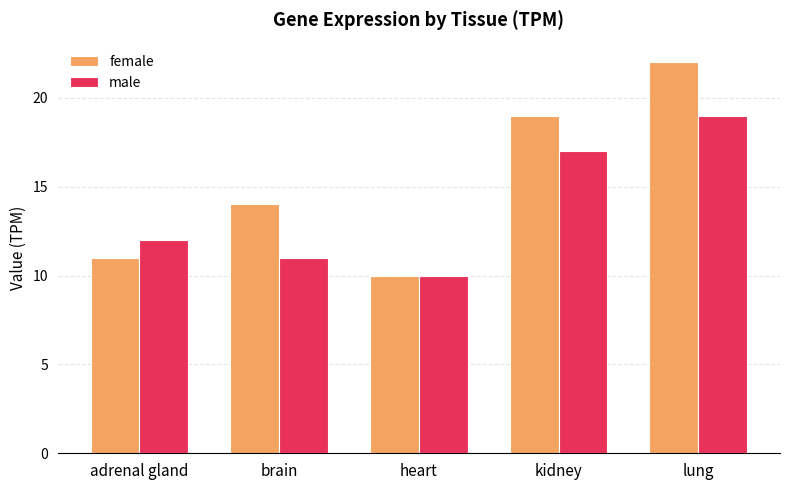

Rank the series at adrenal gland from lowest to highest value.

female, male